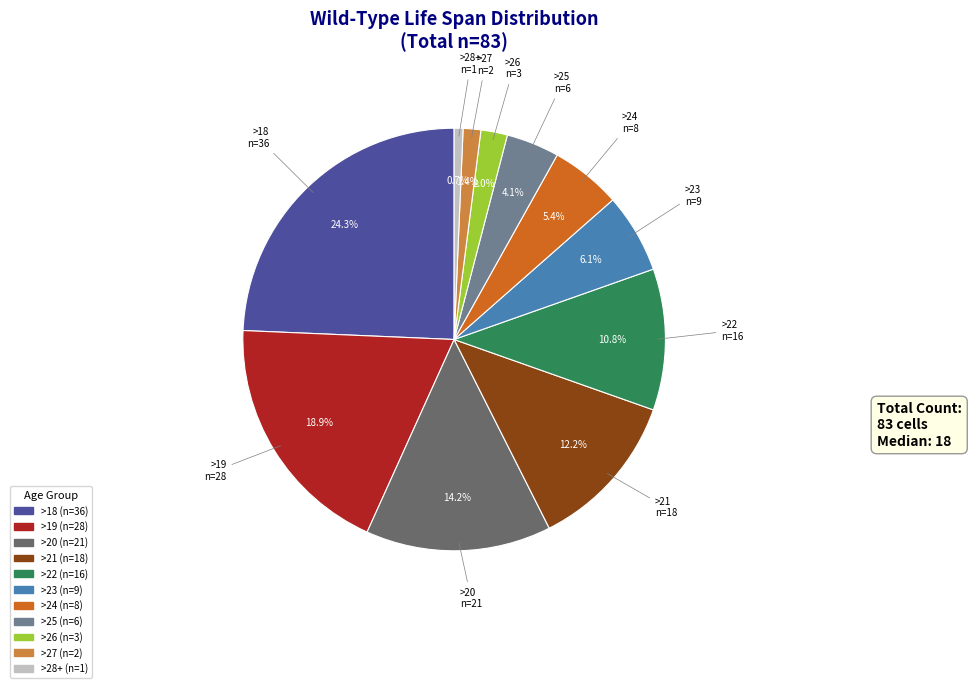

Does >20 represent more than half of the total?

No